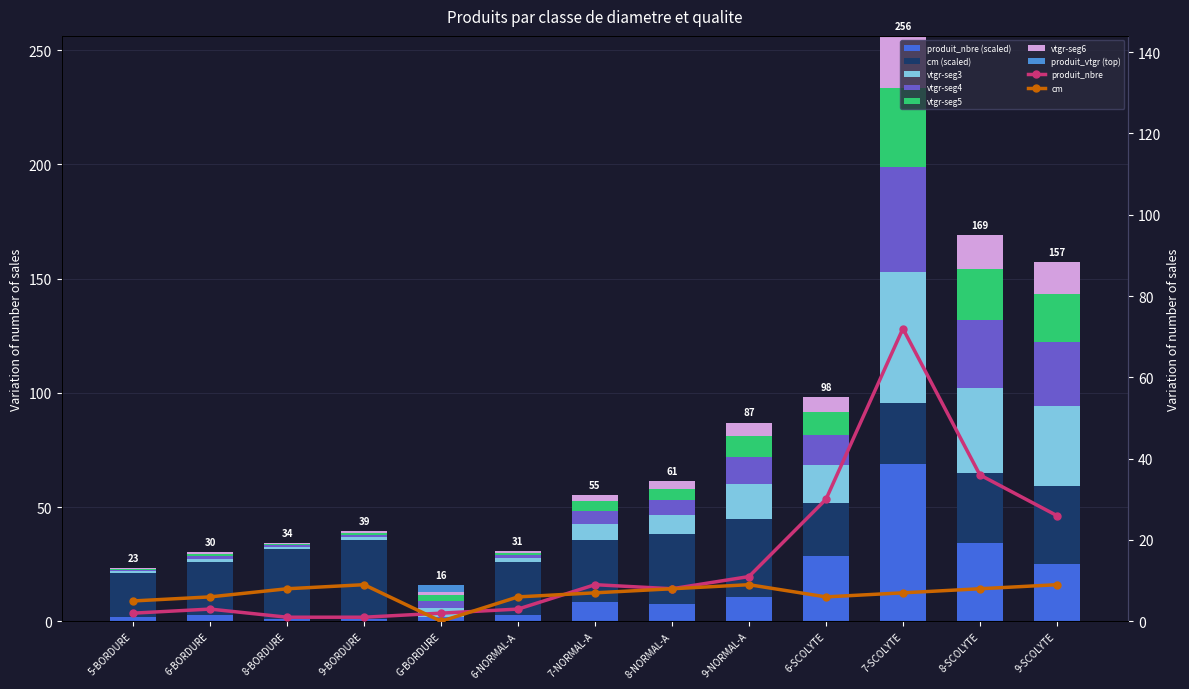

What is the difference between the maximum and second lowest values in the produit_vtgr series?

45.1